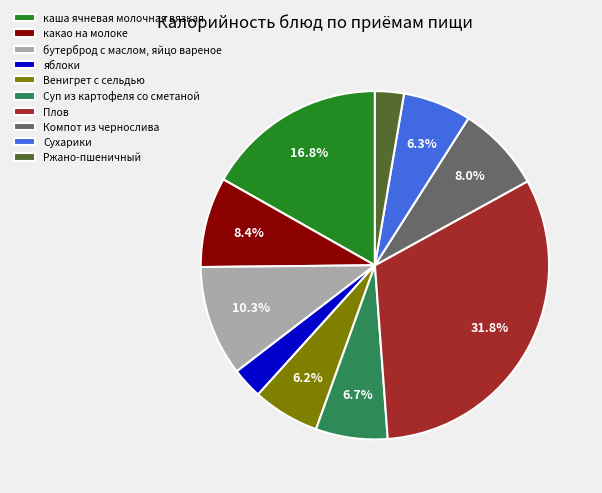

Combined, do яблоки and Суп из картофеля со сметаной account for over 50%?

No